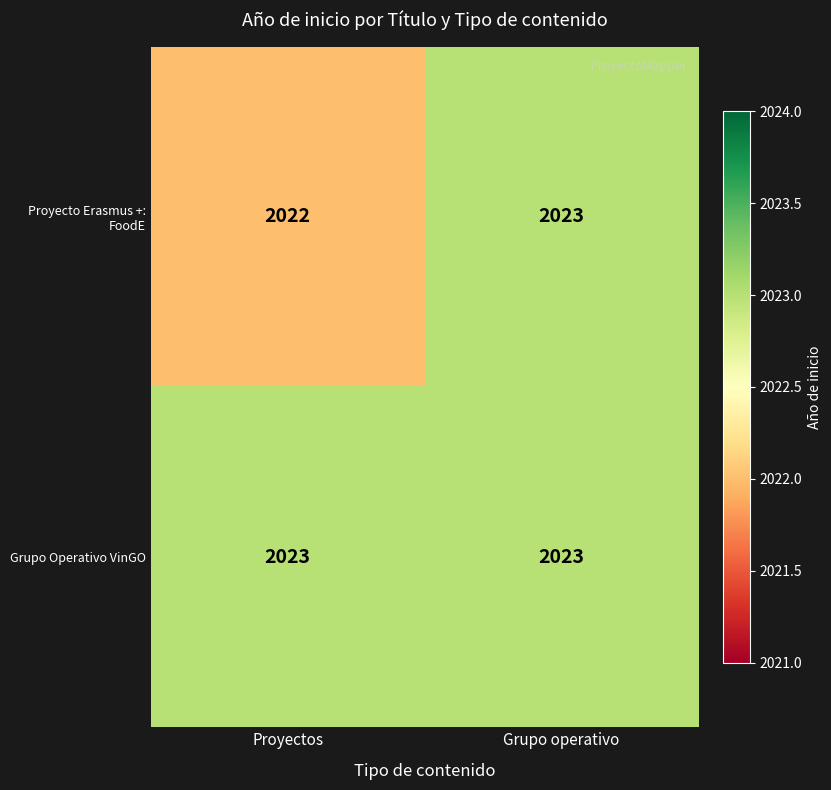

The value of Grupo Operativo VinGO at Grupo operativo is 2023. True or false?

True